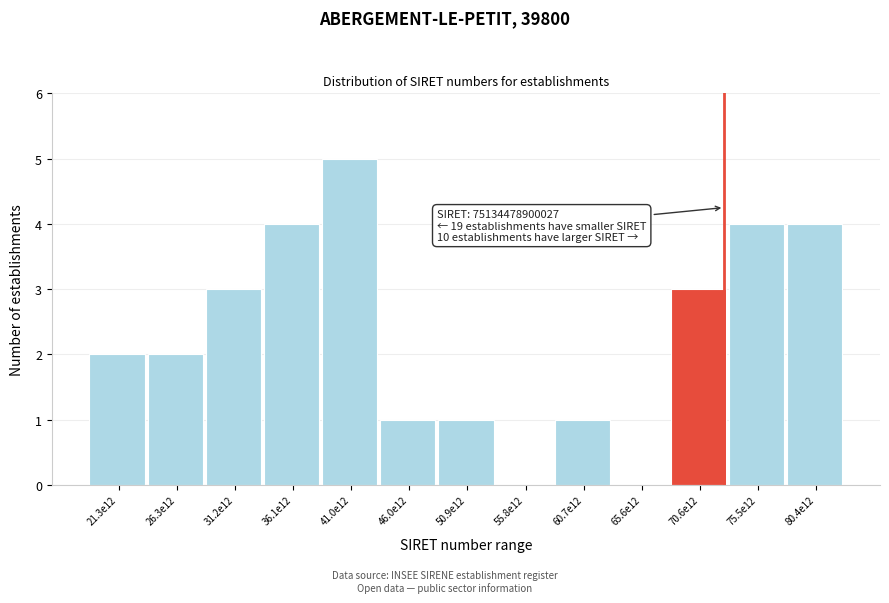

Reading left to right, list all the values displayed in this chart.

21.3e12=2	26.3e12=2	31.2e12=3	36.1e12=4	41.0e12=5	46.0e12=1	50.9e12=1	55.8e12=0	60.7e12=1	65.6e12=0	70.6e12=3	75.5e12=4	80.4e12=4